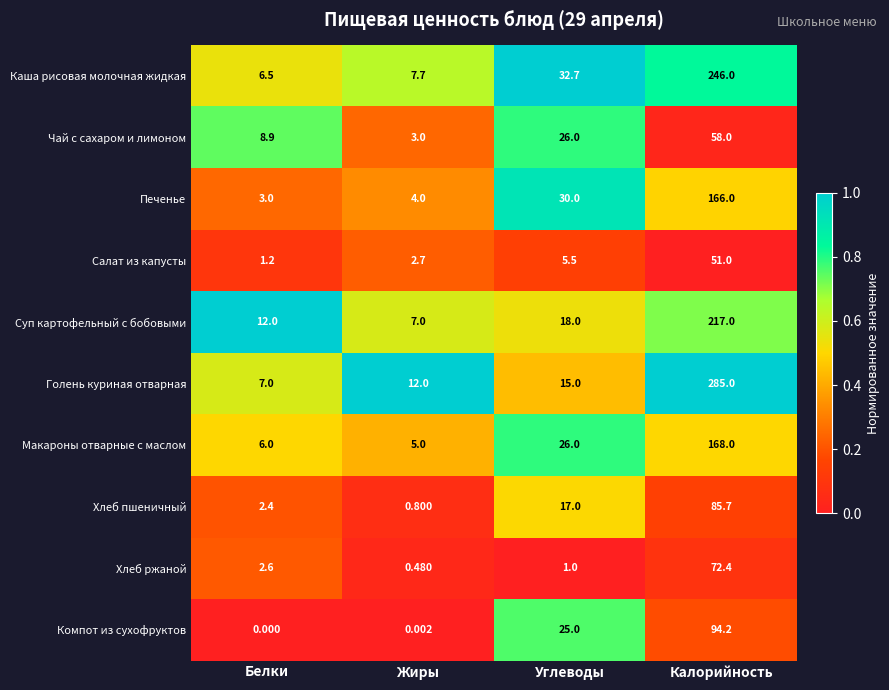

Is the value of Хлеб пшеничный at Калорийность greater than the value of Каша рисовая молочная жидкая at Углеводы?

Yes